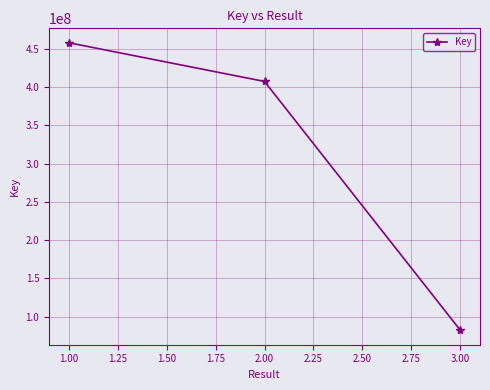

Reading left to right, transcribe all the data shown in this chart.

1.00=457835757	2.00=407237748	3.00=82239443